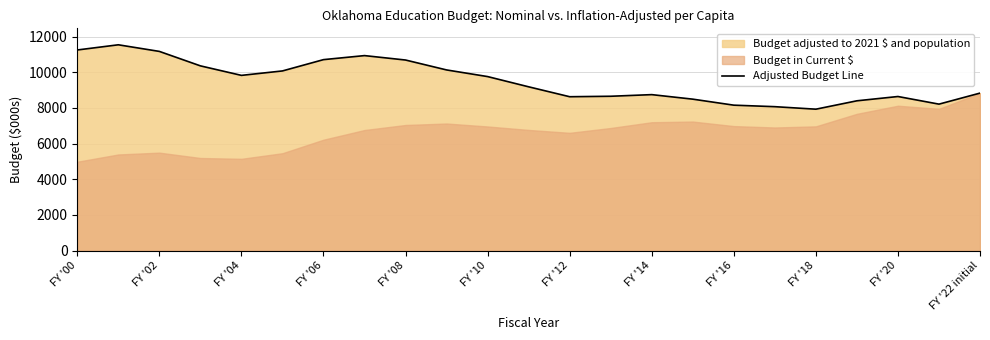

What is the minimum value for Adjusted Budget Line?

7928.7